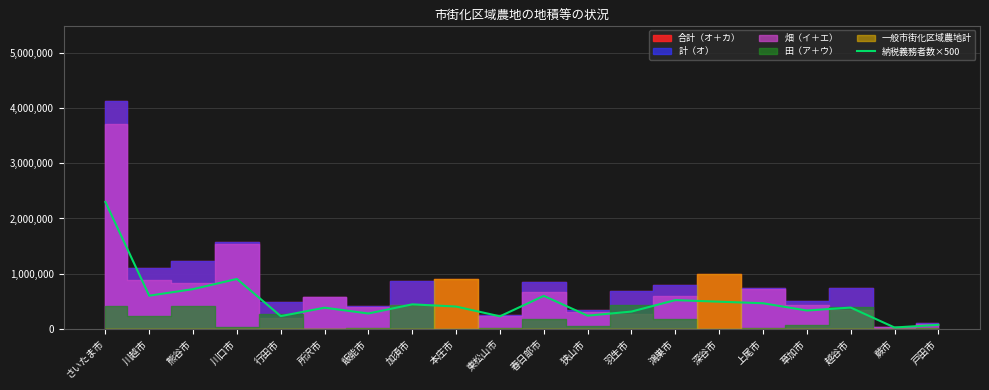

What is the approximate value at 行田市, to the nearest 50?

229000